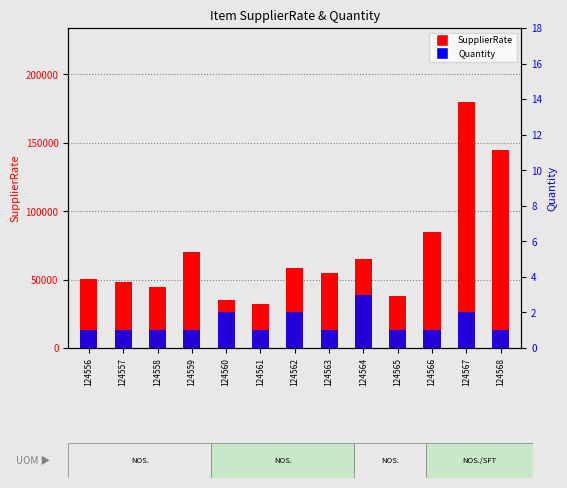

Is it true that SupplierRate equals 67946 at 124565?

False